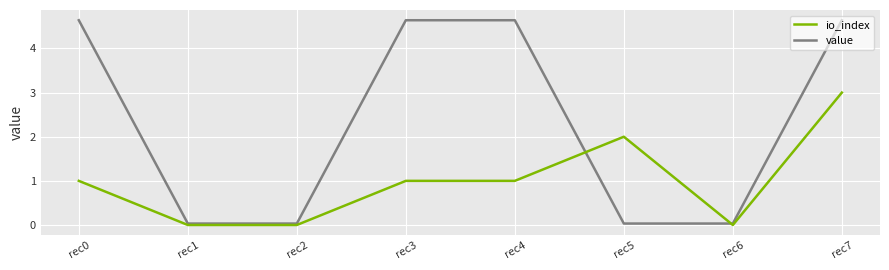

The io_index series shows 0.0 at rec6. True or false?

True